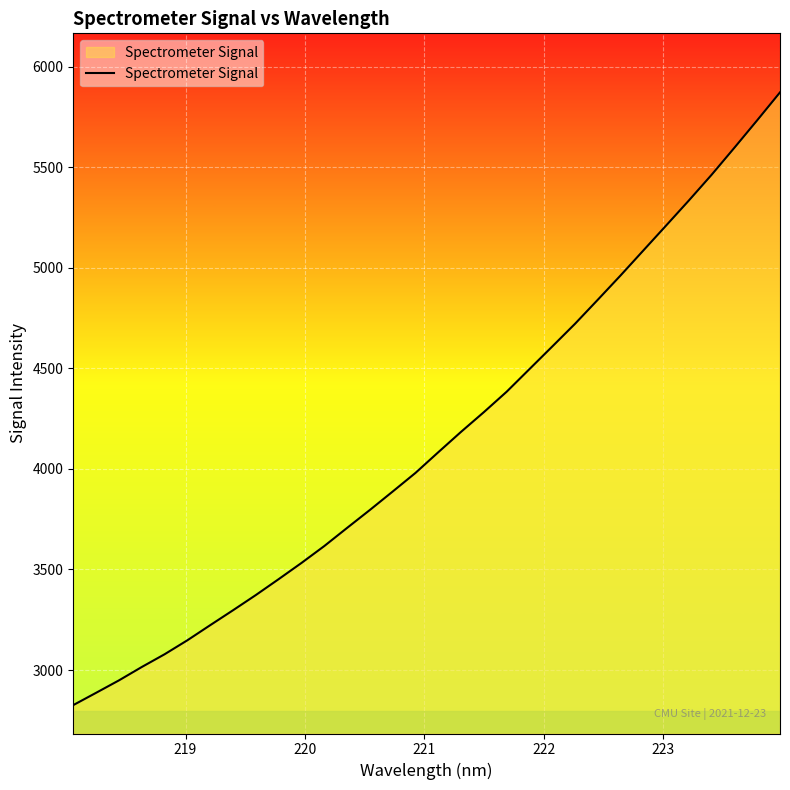

What is the difference between the maximum and second lowest values?

2985.7